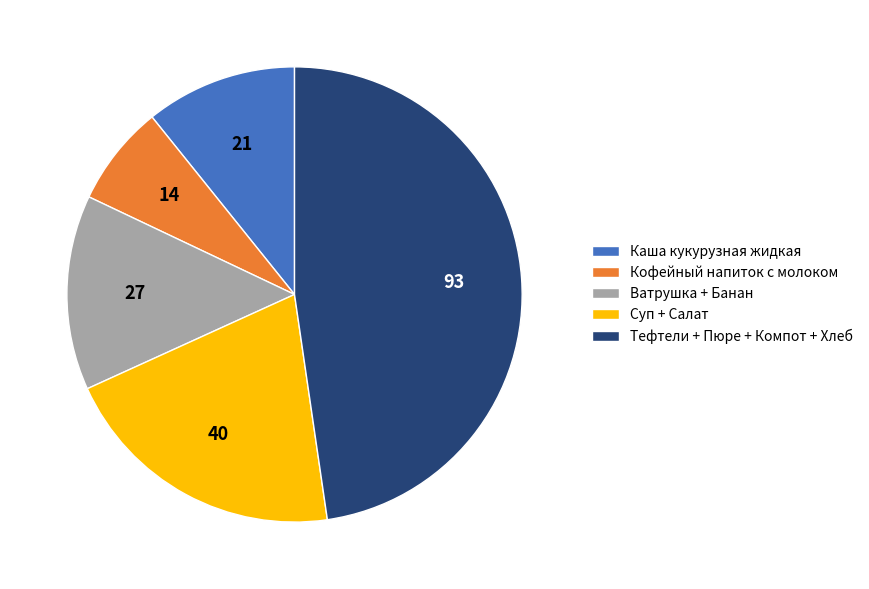

The Тефтели + Пюре + Компот + Хлеб slice represents 57% of the pie. True or false?

False